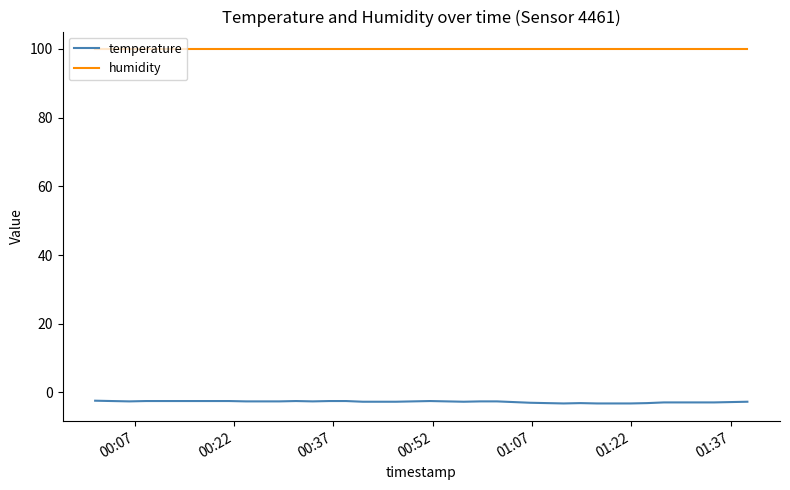

What is the minimum value shown in the chart?

-3.2